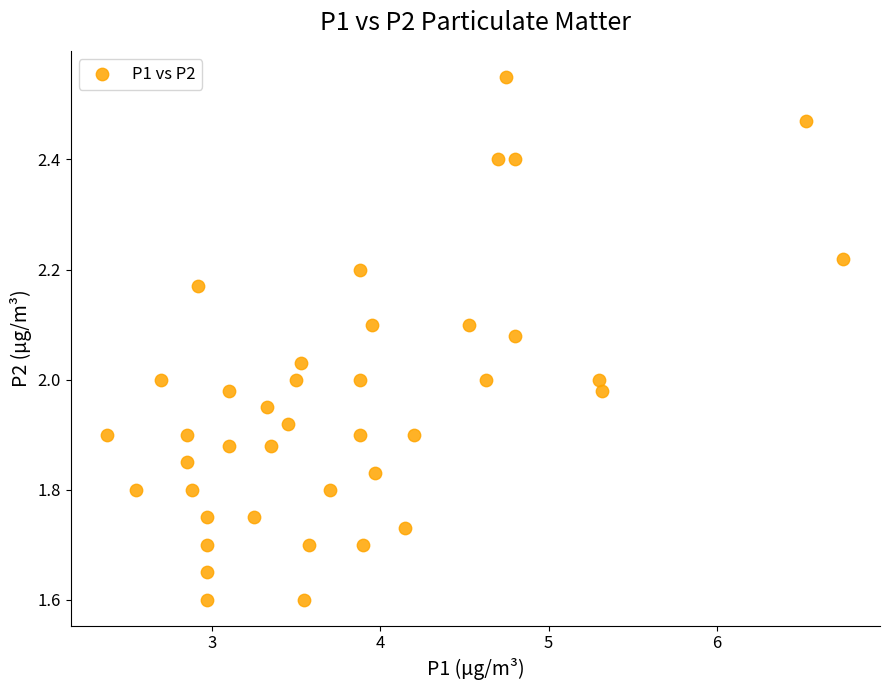

What is the range of X values (max minus min)?

4.4